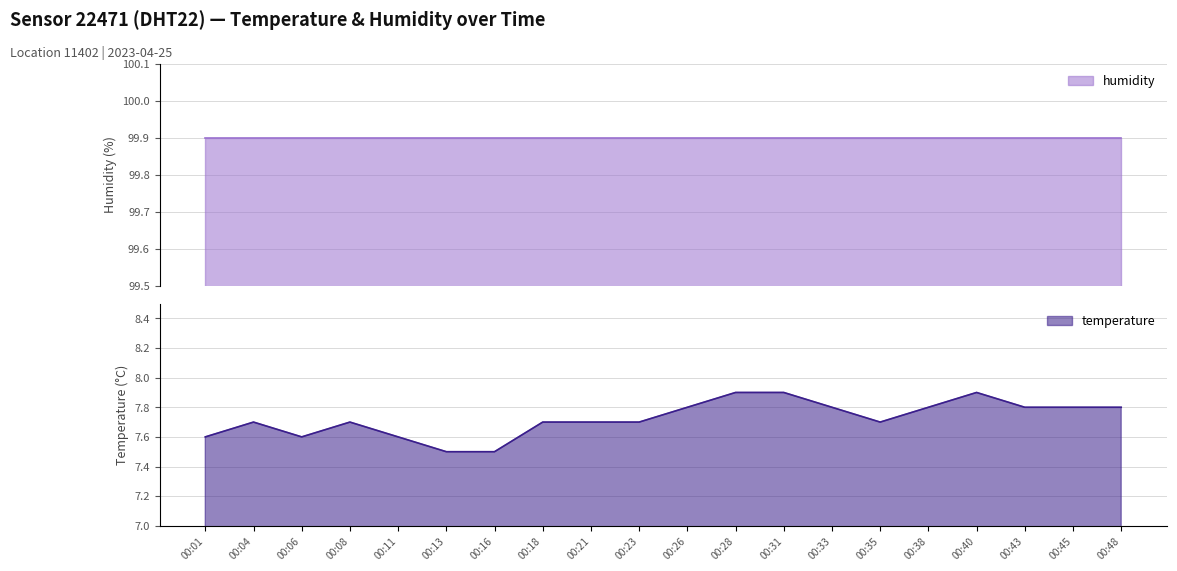

The temperature series shows 7.5 at 00:16. True or false?

True